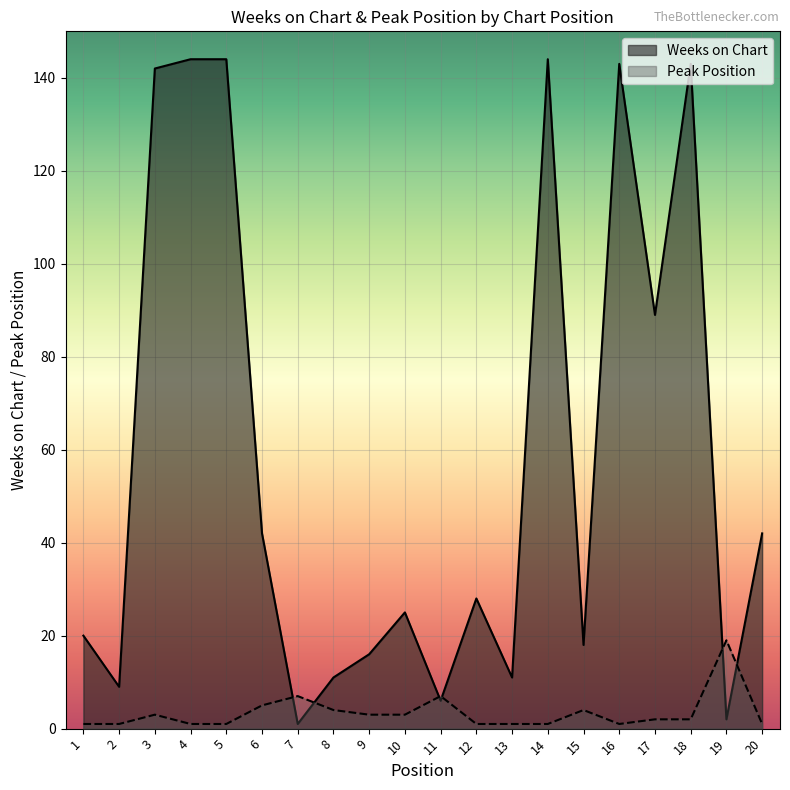

Does the chart display data point markers on the line(s)?

No